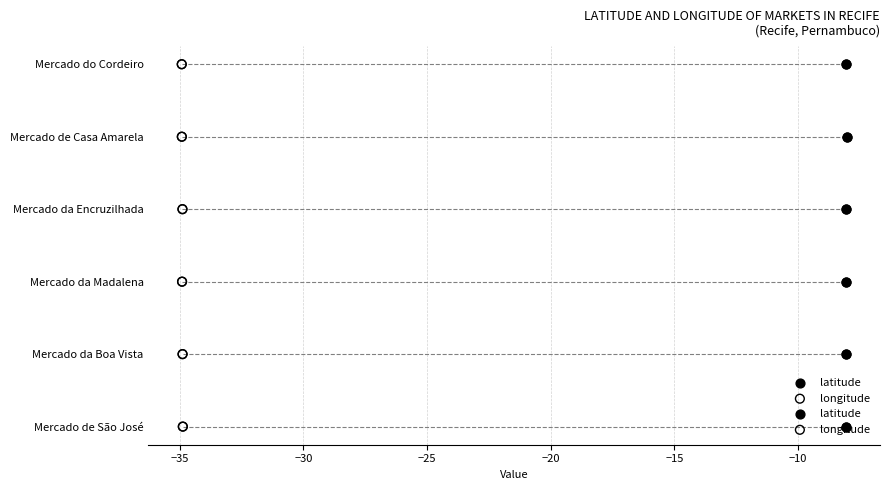

Which series has the widest spread of Y values?

latitude